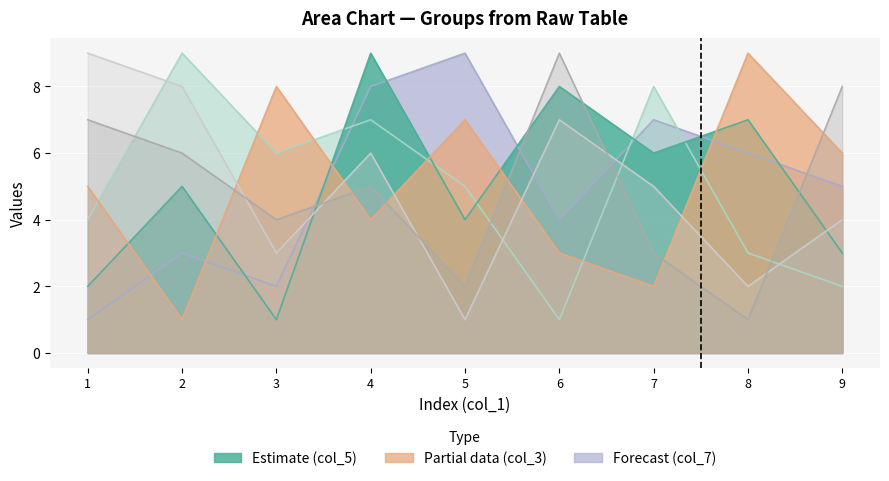

What is the sum of the col_4 values at 4 and 6?

13